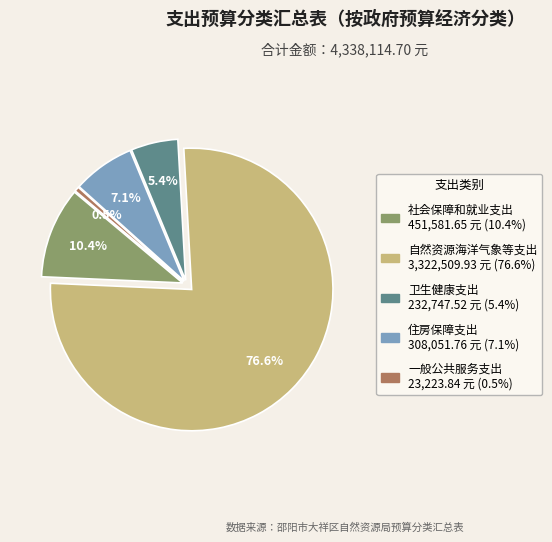

What percentage is the 住房保障支出 slice, to the nearest percent?

7%